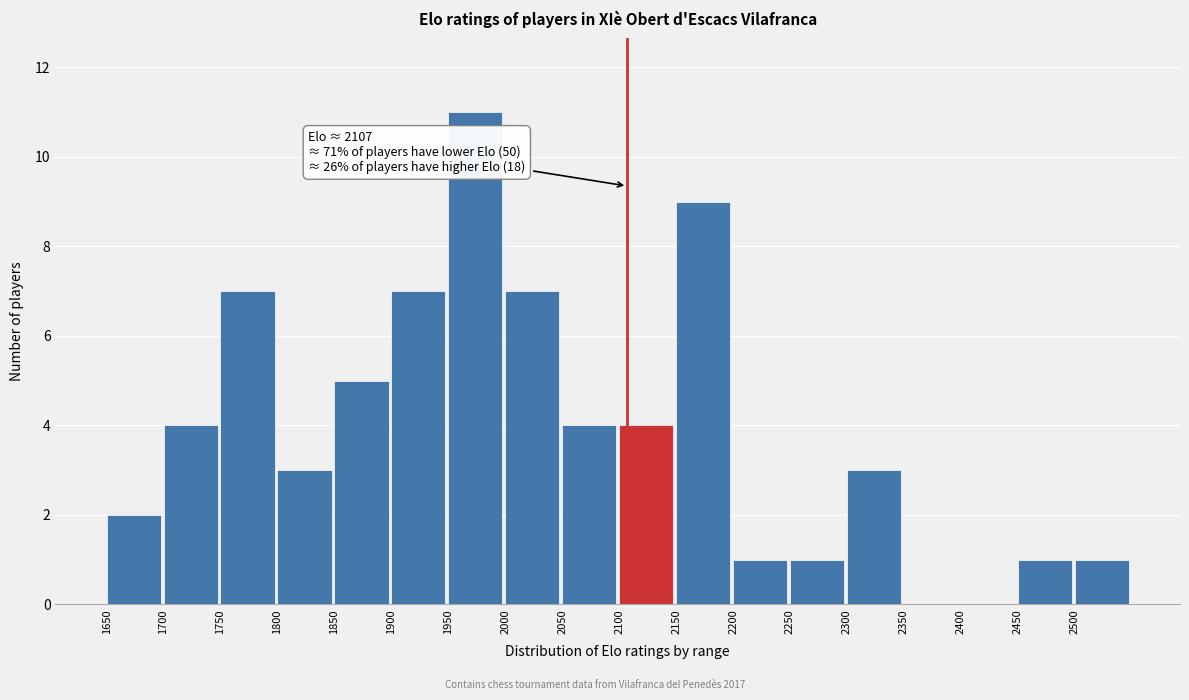

Which range on the x-axis has the tallest bar?

1950 to 2000